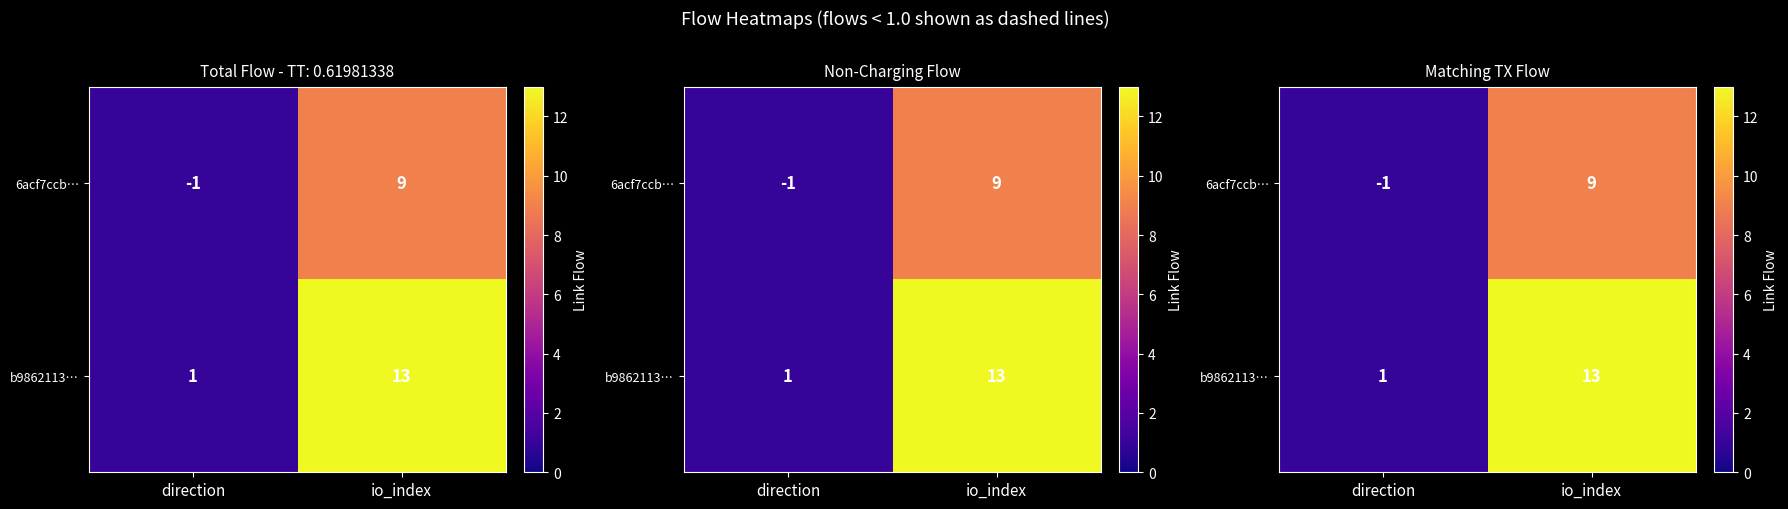

Is the value of b9862113… at io_index greater than the value of 6acf7ccb… at direction?

Yes